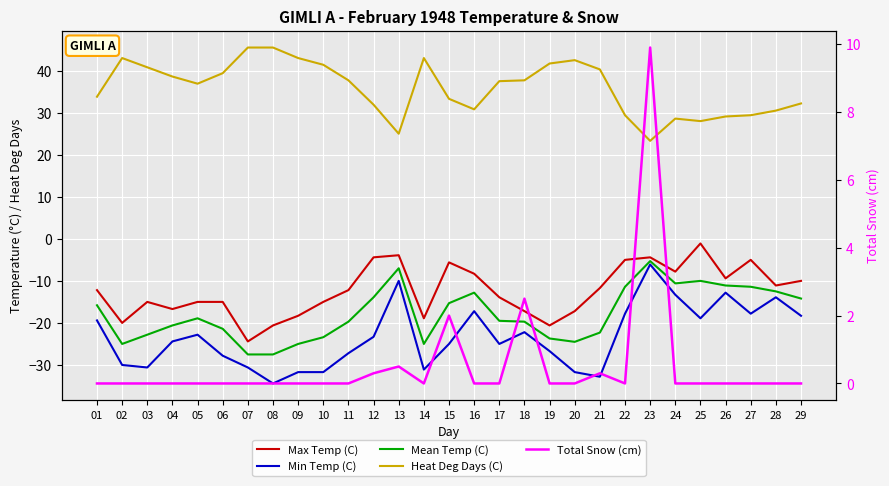

How many series are shown in this chart?

5